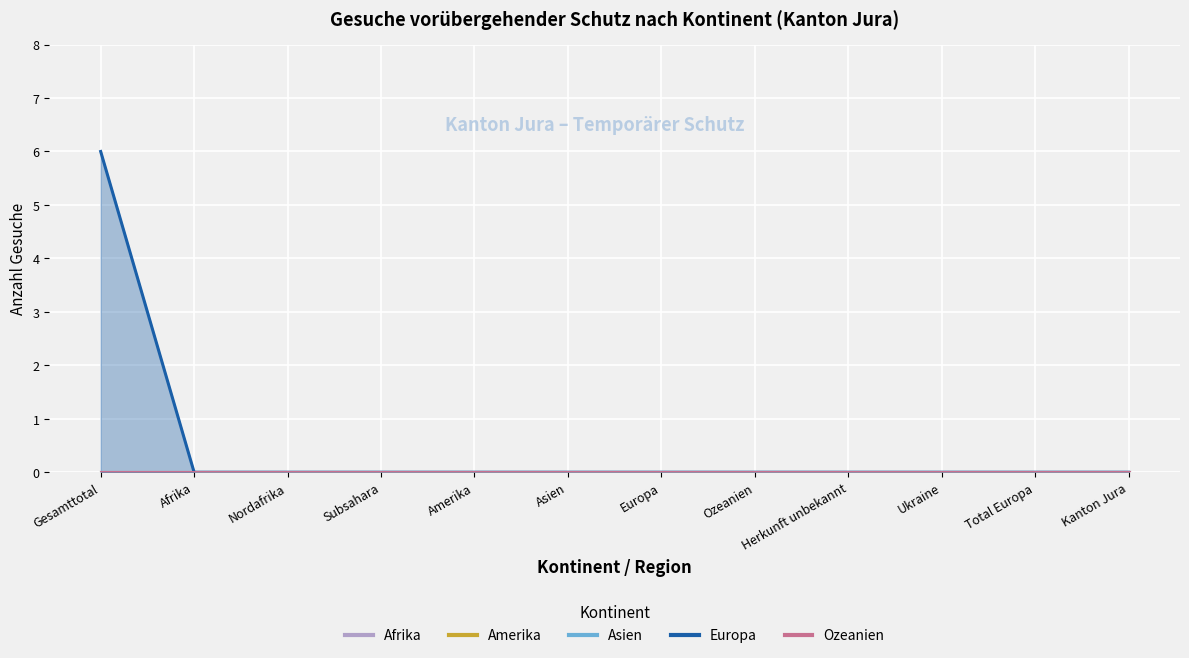

True or false: Afrika and Europa intersect in this chart.

False